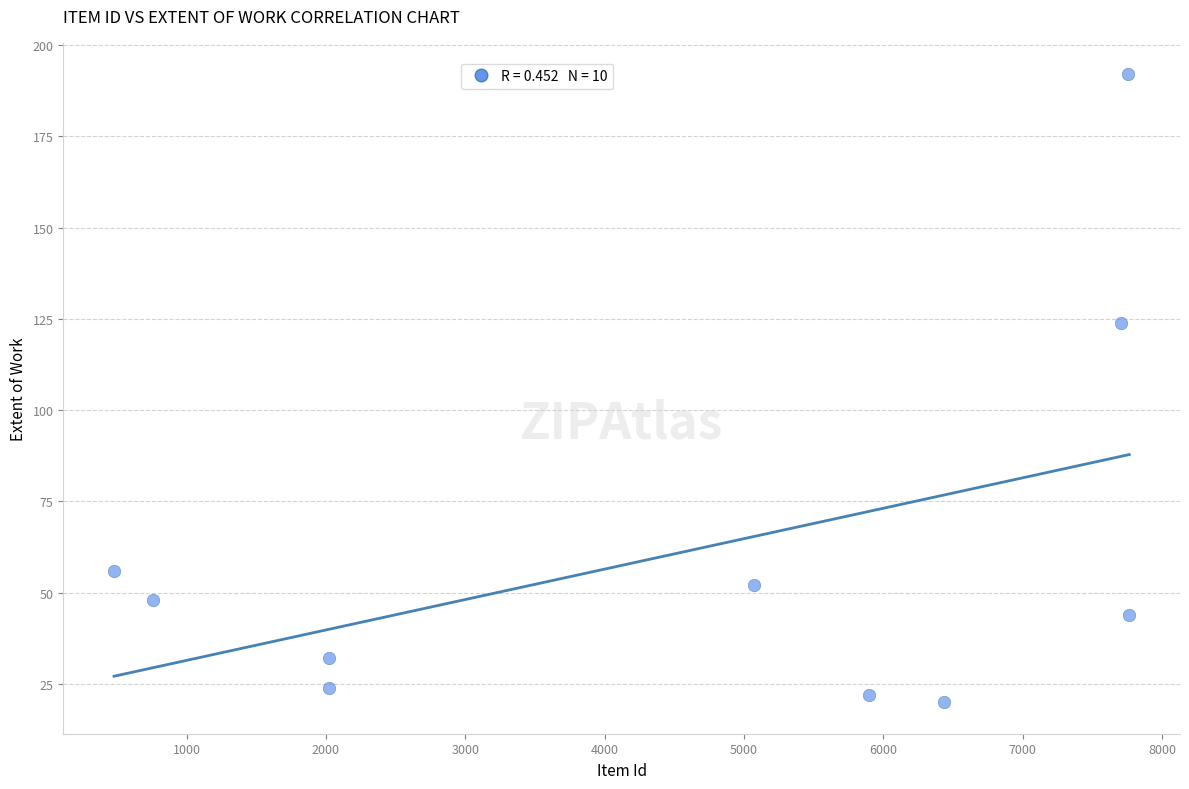

What Y value in the scatter plot is closest to 106?

124